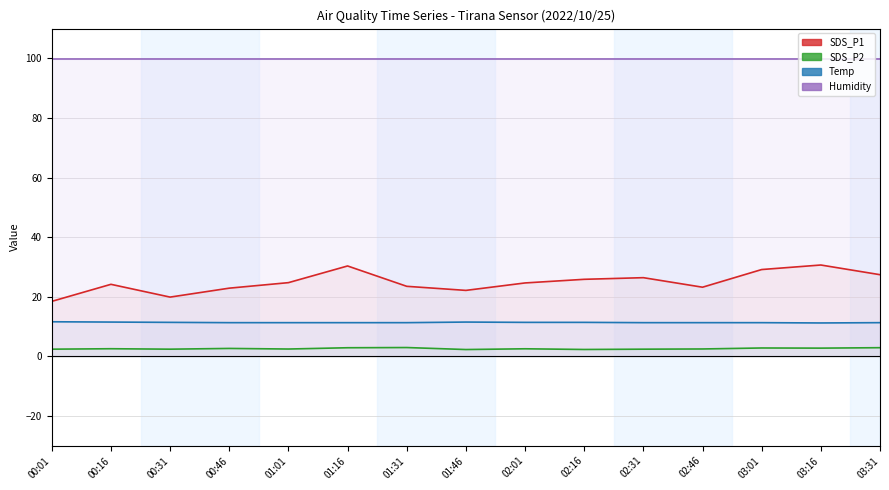

Where is Humidity nearest to the value 99?

00:01